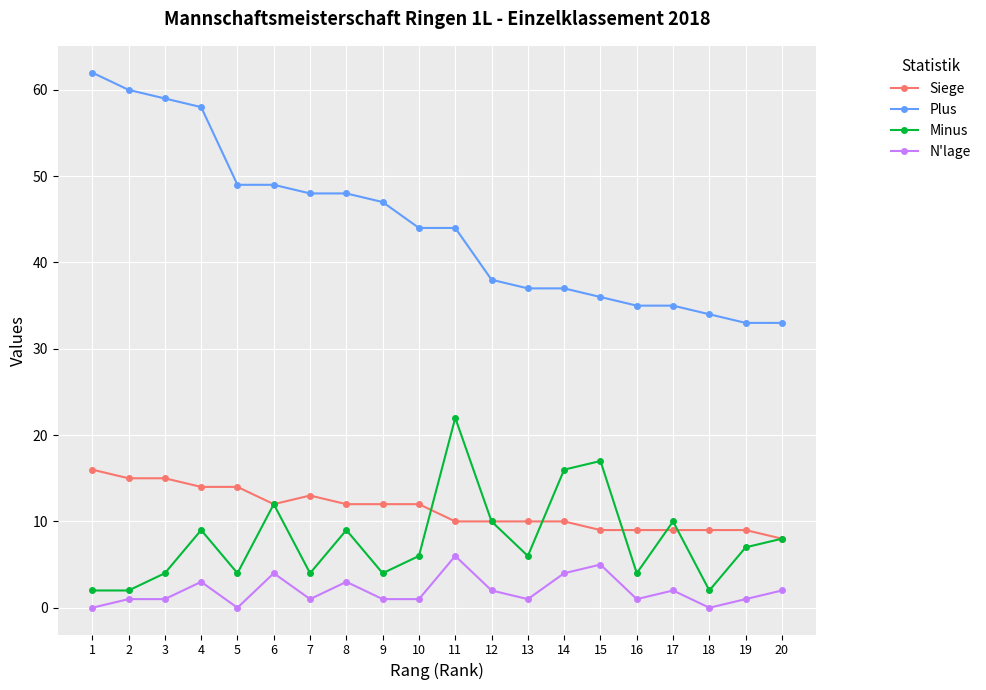

What is the lowest value of the Plus series?

33